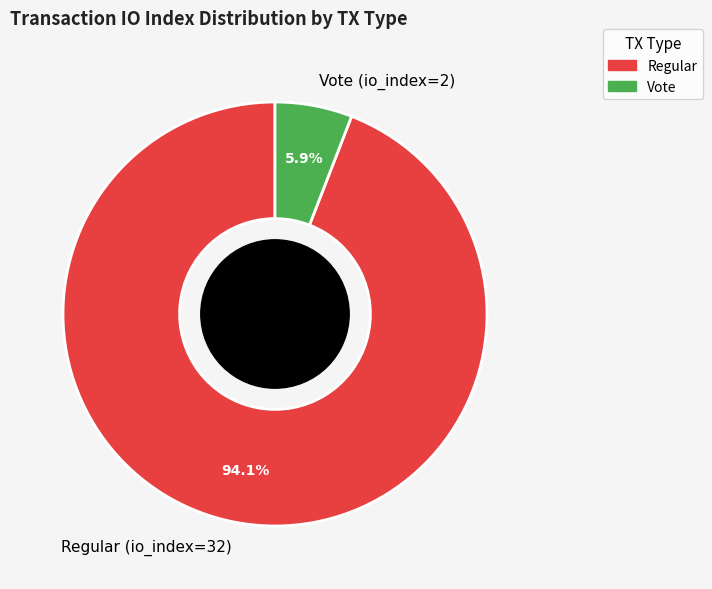

Which has a higher value, Vote (io_index=2) or Regular (io_index=32)?

Regular (io_index=32)